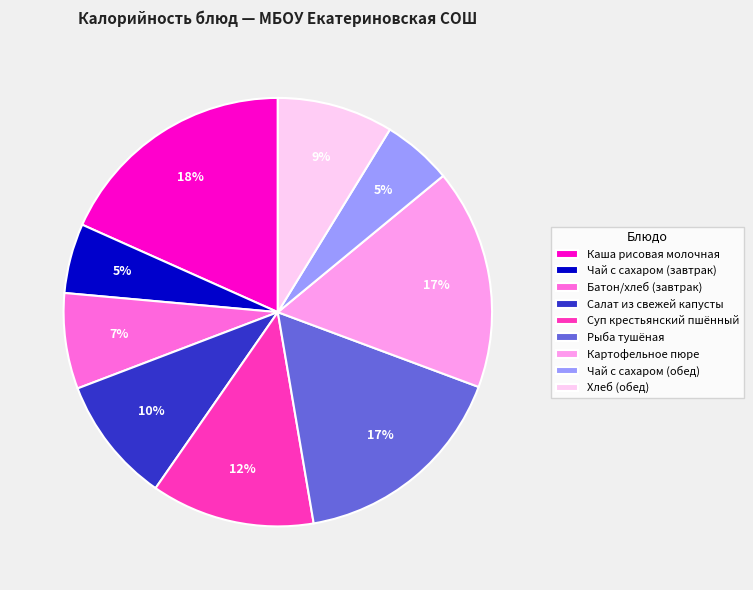

What is the largest slice in the pie chart?

Каша рисовая молочная